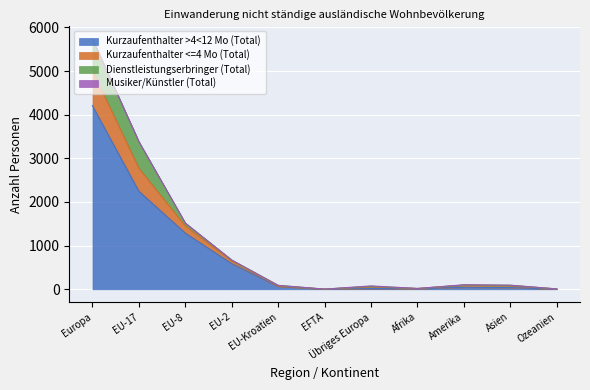

At which category is the sum across all series the highest?

Europa